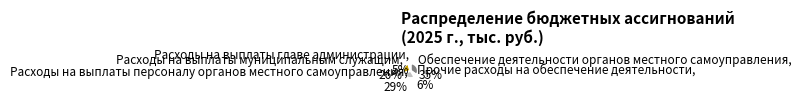

Between Расходы на выплаты персоналу органов местного самоуправления, 29% and Прочие расходы на обеспечение деятельности, 6%, which is larger?

Расходы на выплаты персоналу органов местного самоуправления, 29%